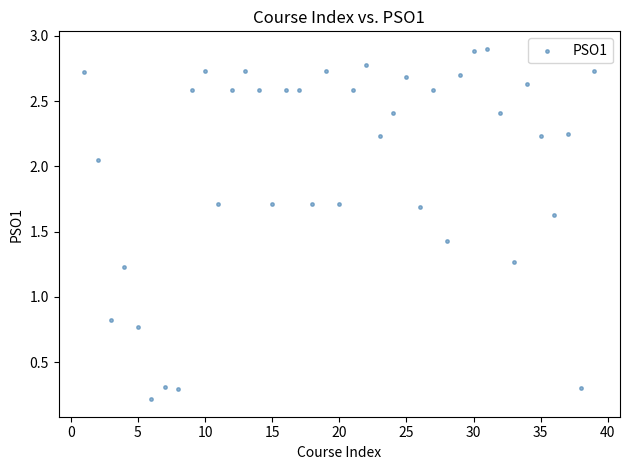

What Y value in the scatter plot is closest to 1?

0.8